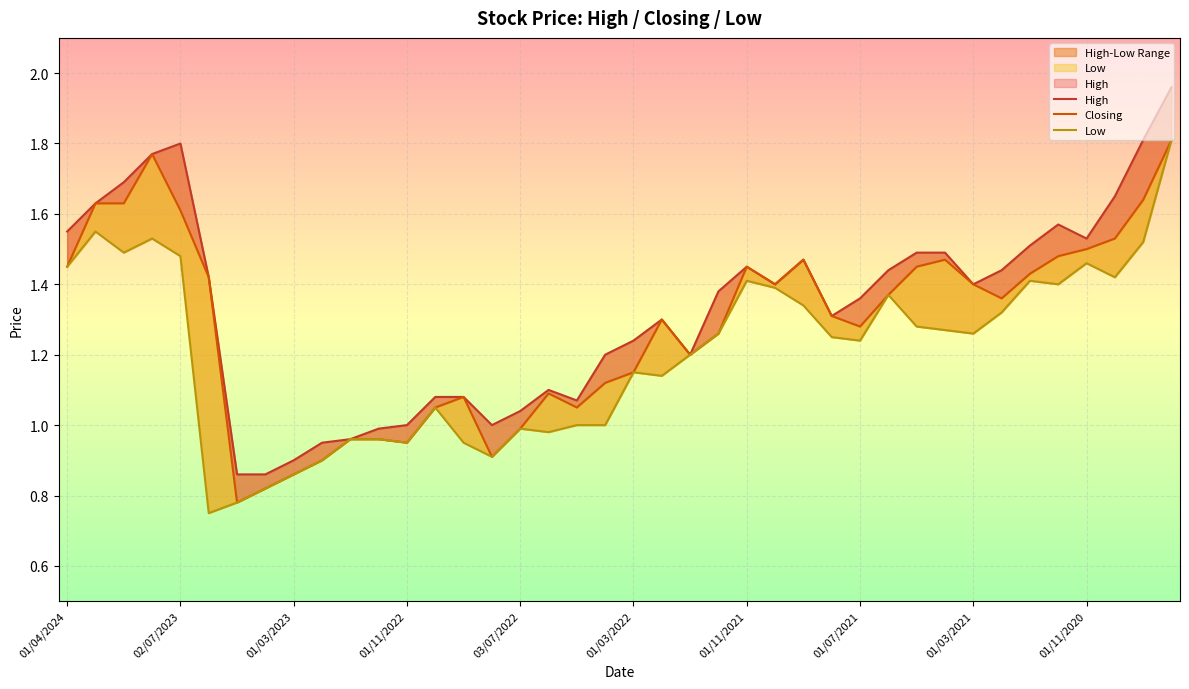

List the labels in order of Closing value, smallest first.

01/05/2023, 02/04/2023, 01/03/2023, 01/02/2023, 01/08/2022, 01/11/2022, 02/01/2023, 01/12/2022, 03/07/2022, 02/10/2022, 08/05/2022, 01/09/2022, 01/06/2022, 03/04/2022, 01/03/2022, 02/01/2022, 01/12/2021, 01/07/2021, 01/02/2022, 01/08/2021, 01/02/2021, 01/06/2021, 03/10/2021, 01/03/2021, 04/06/2023, 03/01/2021, 01/04/2024, 01/11/2021, 02/05/2021, 01/09/2021, 01/04/2021, 01/12/2020, 01/11/2020, 01/10/2020, 02/07/2023, 01/02/2024, 02/01/2024, 01/09/2020, 01/08/2023, 04/08/2020